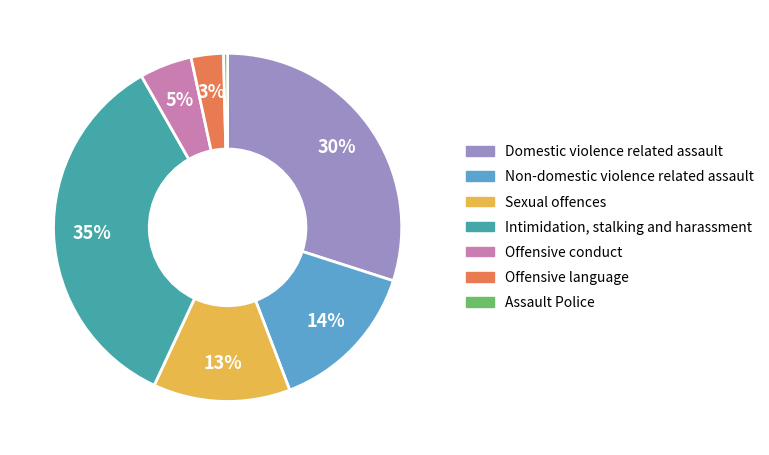

Does Offensive language represent more than half of the total?

No